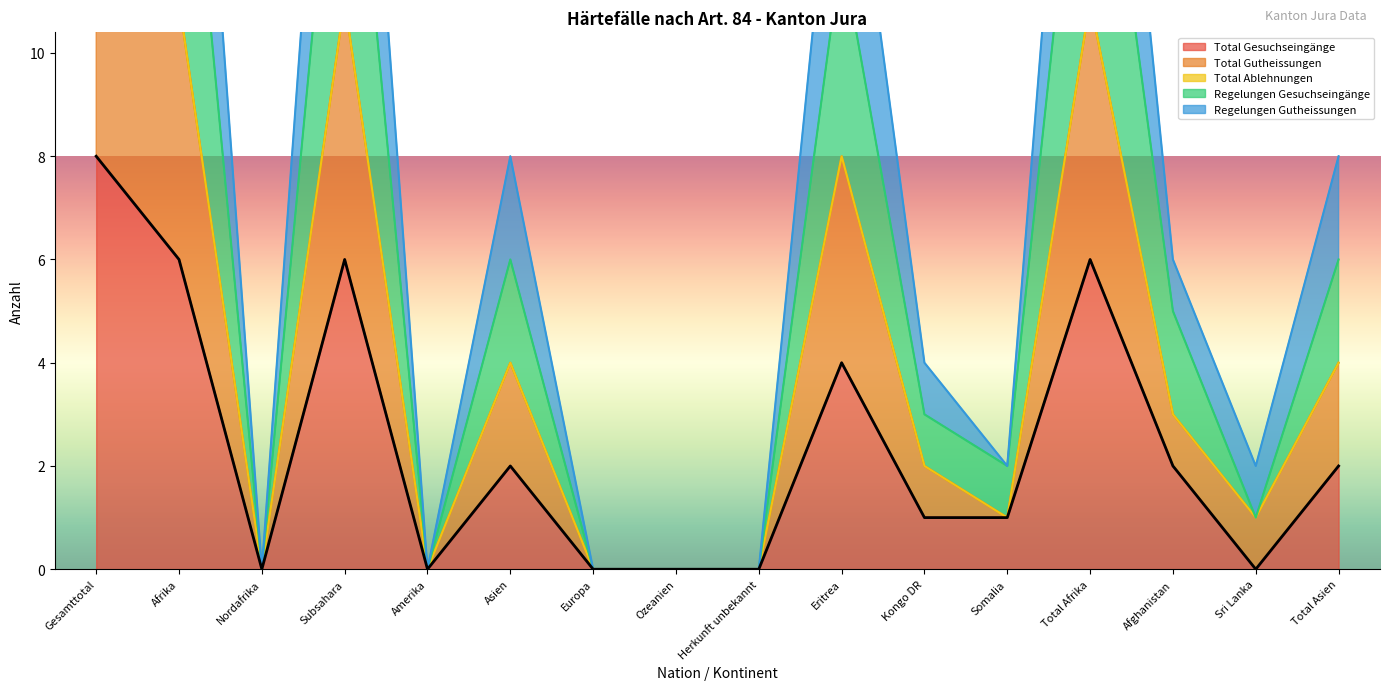

What is the approximate value of Total Gesuchseingänge at Eritrea?

4